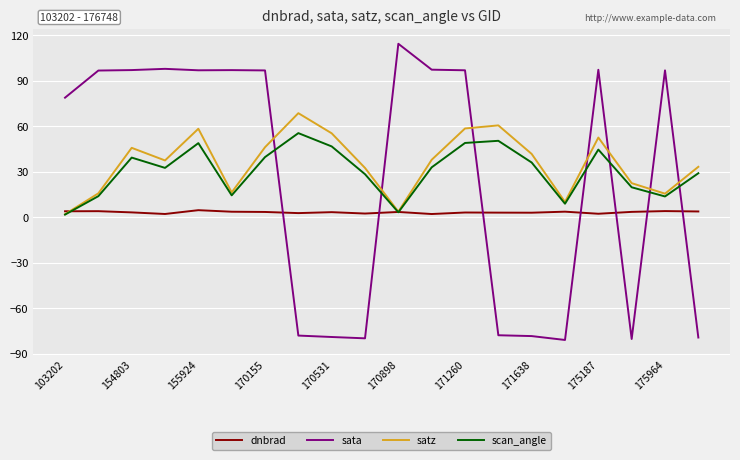

Which series has the widest spread of values?

sata